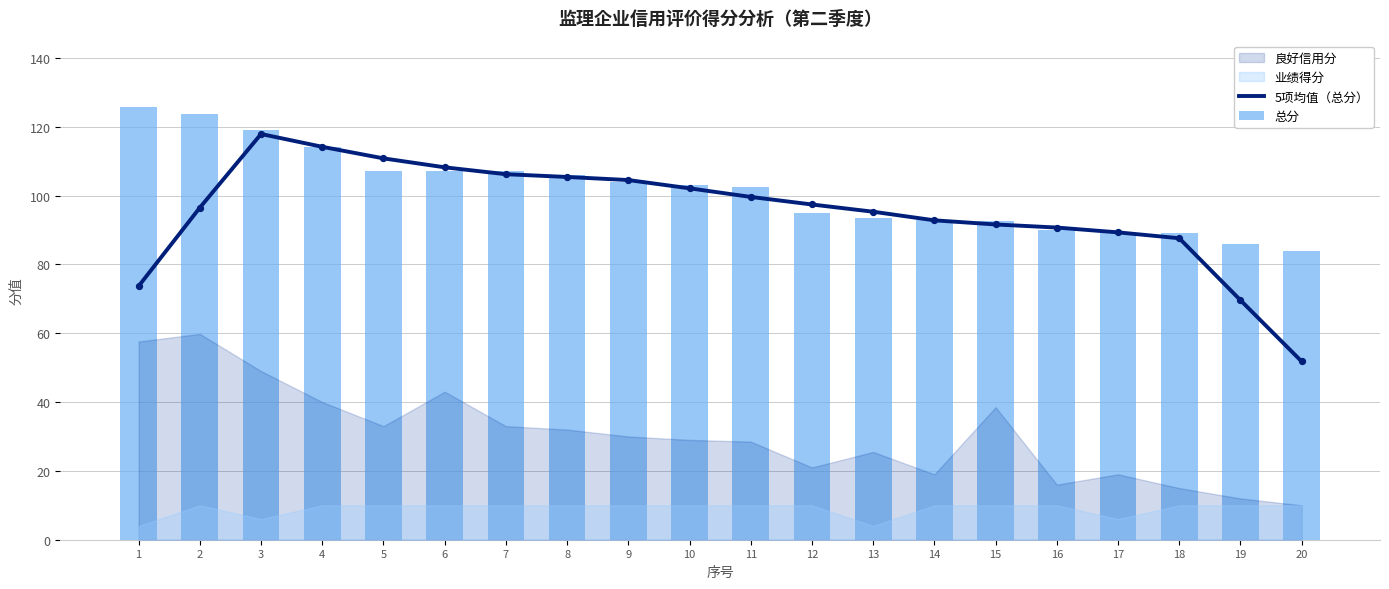

Which series has the largest total across all categories?

总分